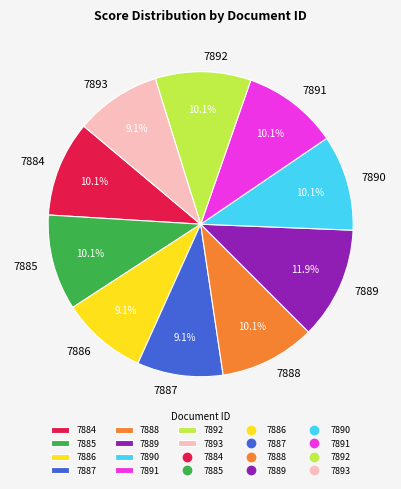

To the nearest percent, what is the average slice percentage?

10%